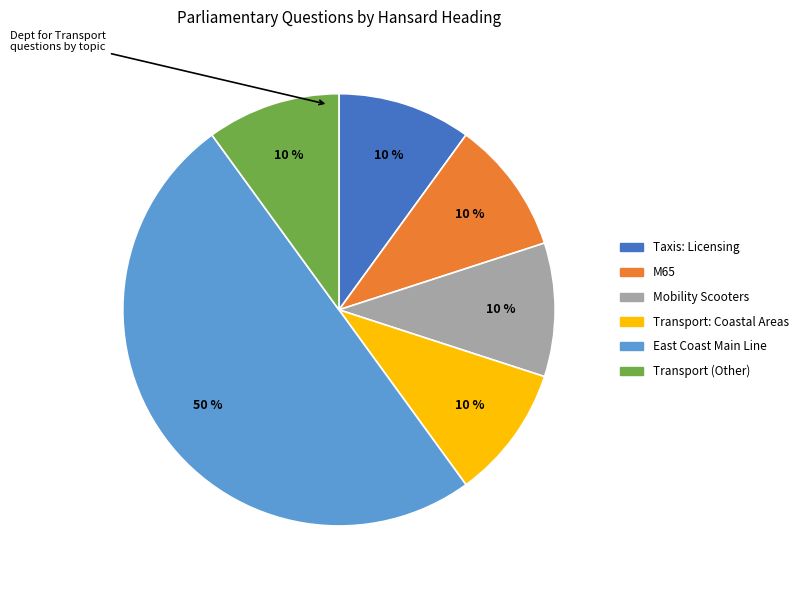

To the nearest percent, what percentage of the pie is Transport: Coastal Areas?

10%